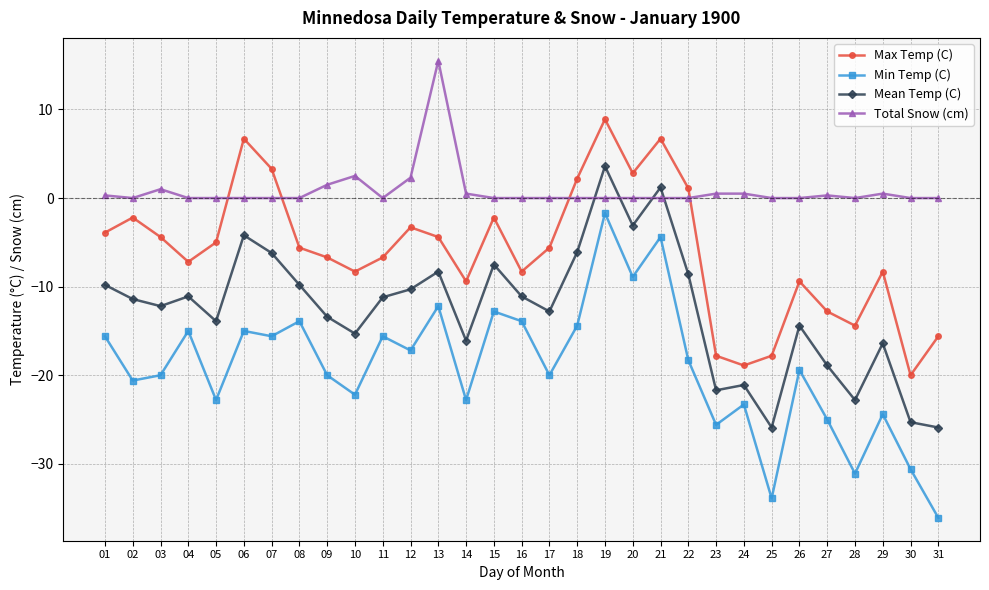

True or false: Max Temp (C) has more than 0 points higher than both neighbors.

True